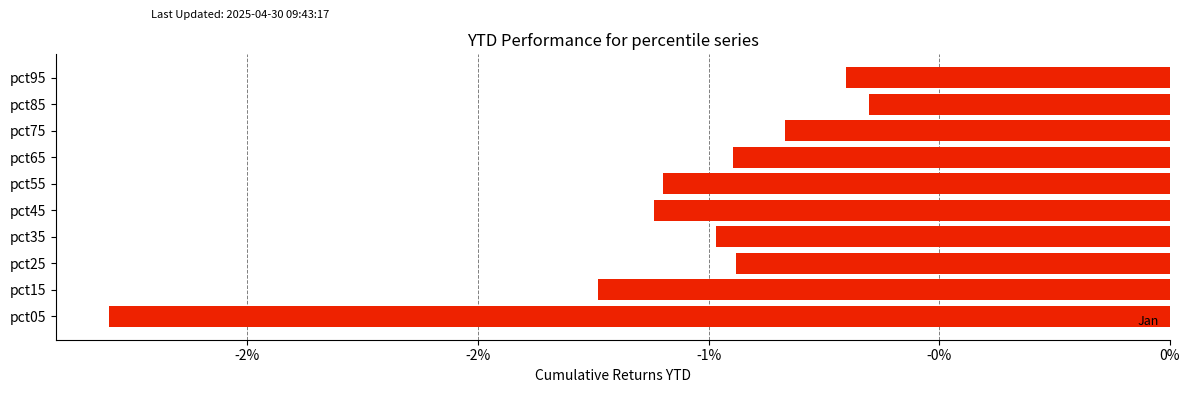

Are the bars horizontal?

Yes